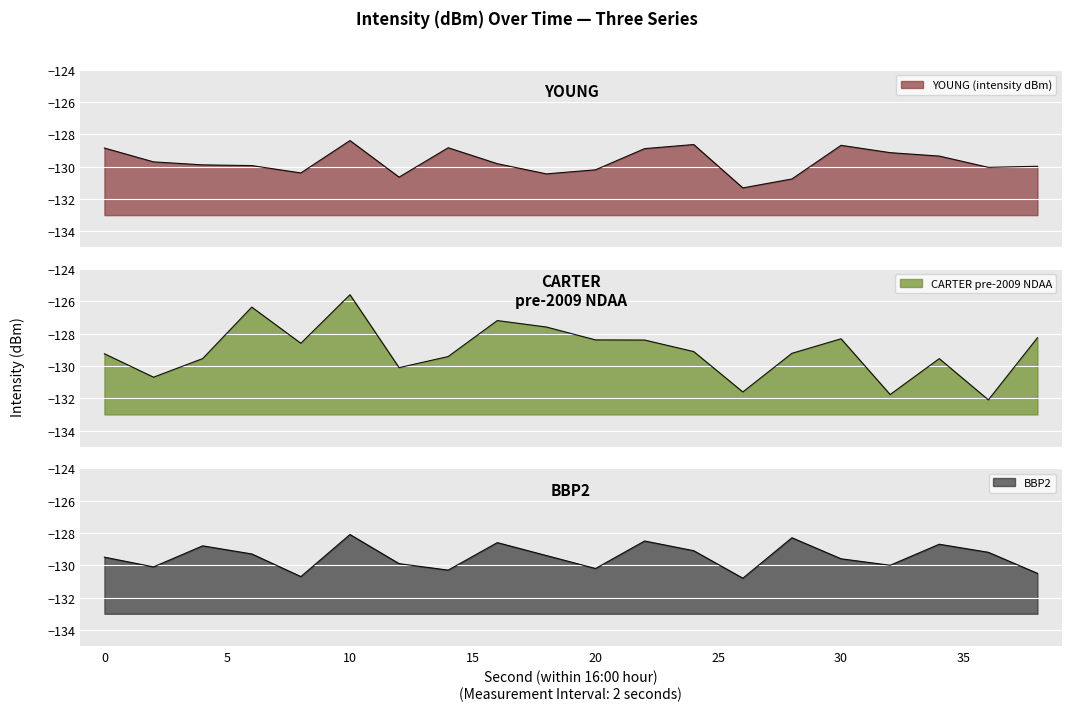

At which category does YOUNG (intensity dBm) reach its first local peak?

10